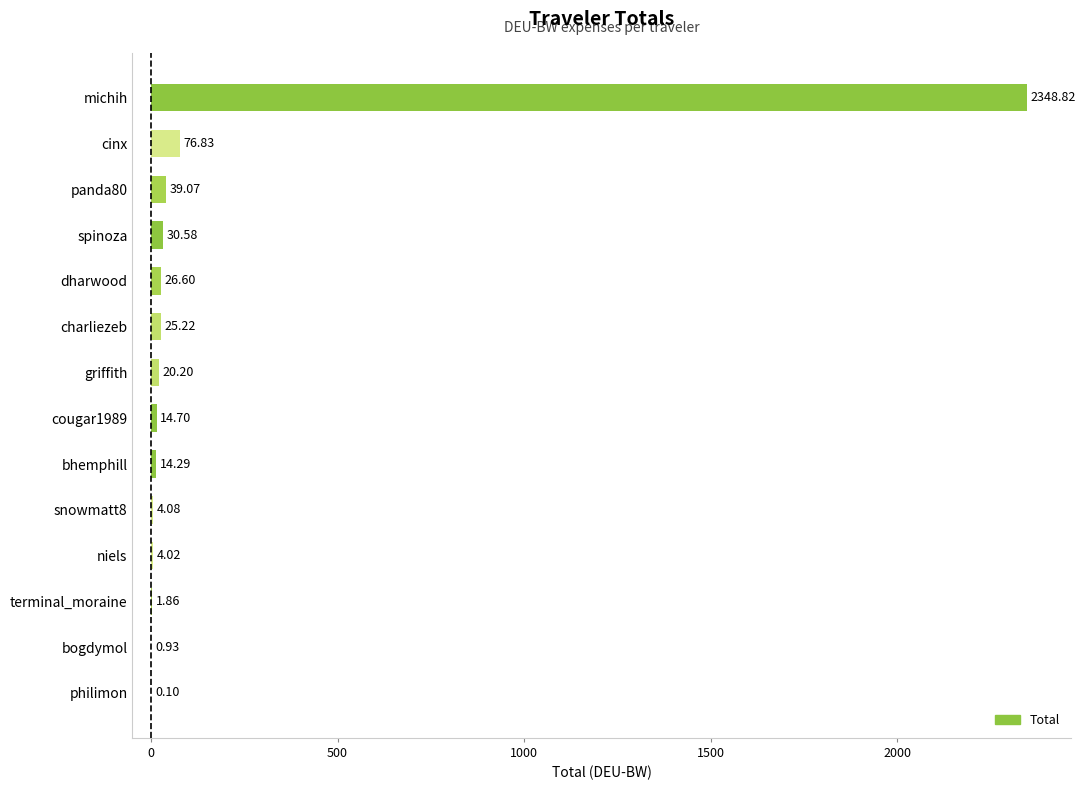

What is the average value?

186.2